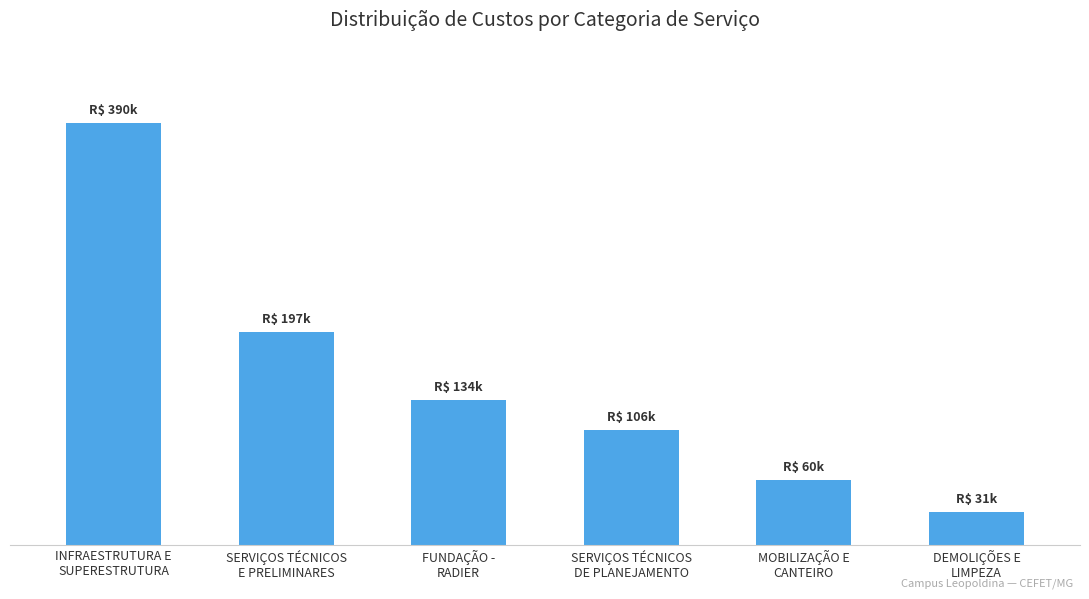

Are the bars horizontal?

No